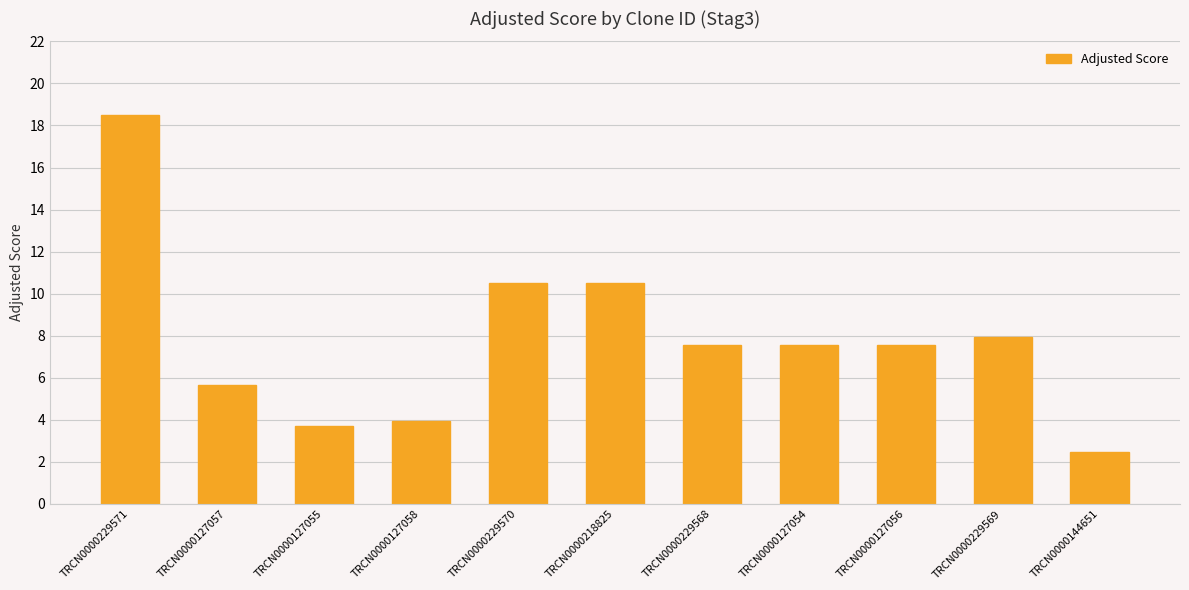

What is the difference between the maximum and minimum values?

16.0